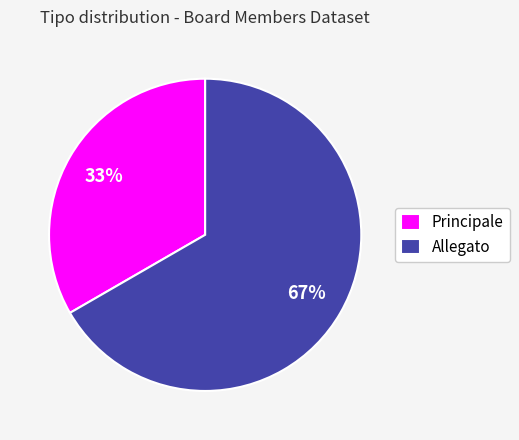

What percentage is the Allegato slice, to the nearest percent?

67%